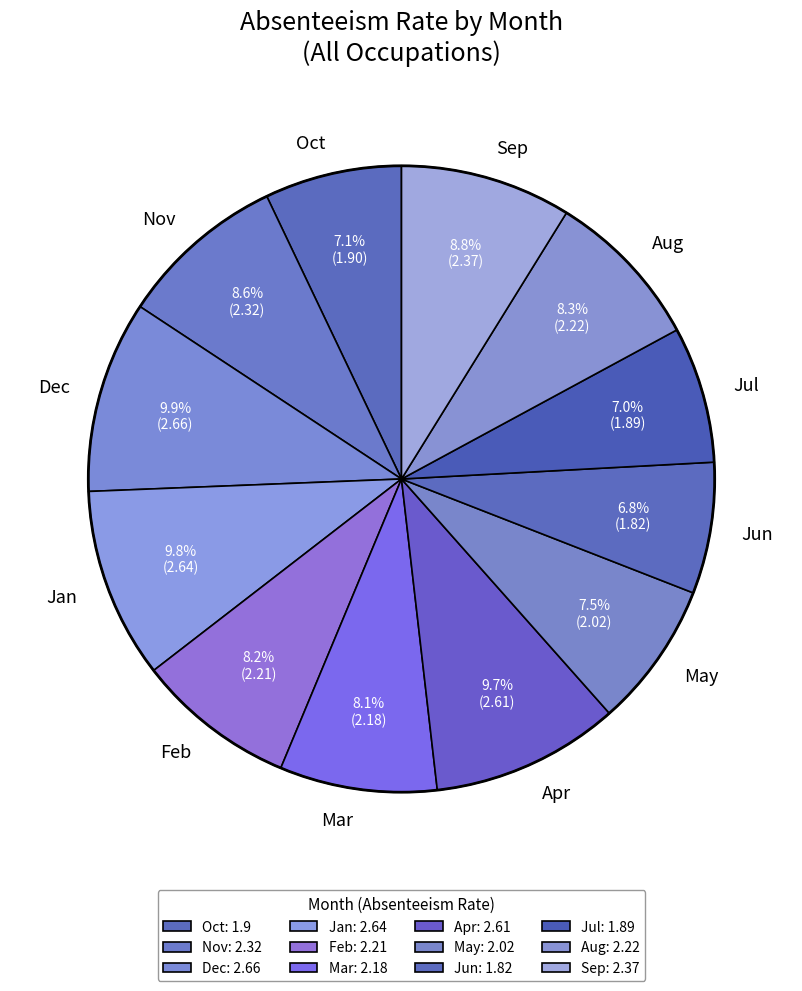

Approximately how many times larger is the value at Mar compared to May?

1.1